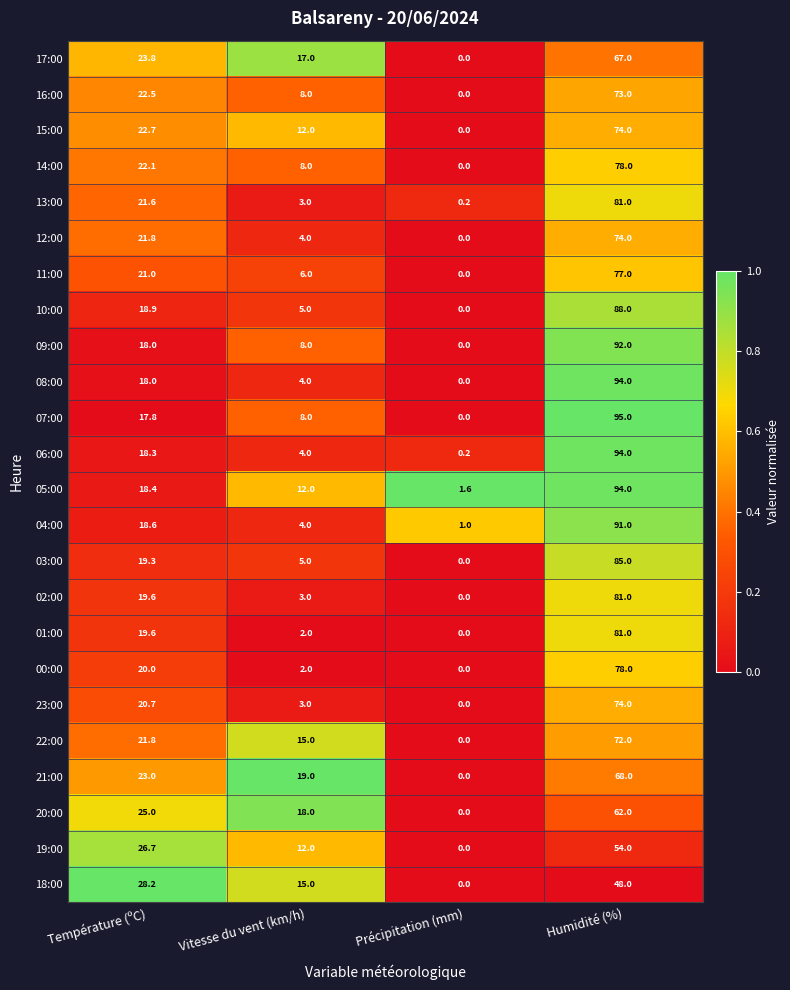

Which series has the widest spread of values?

07:00